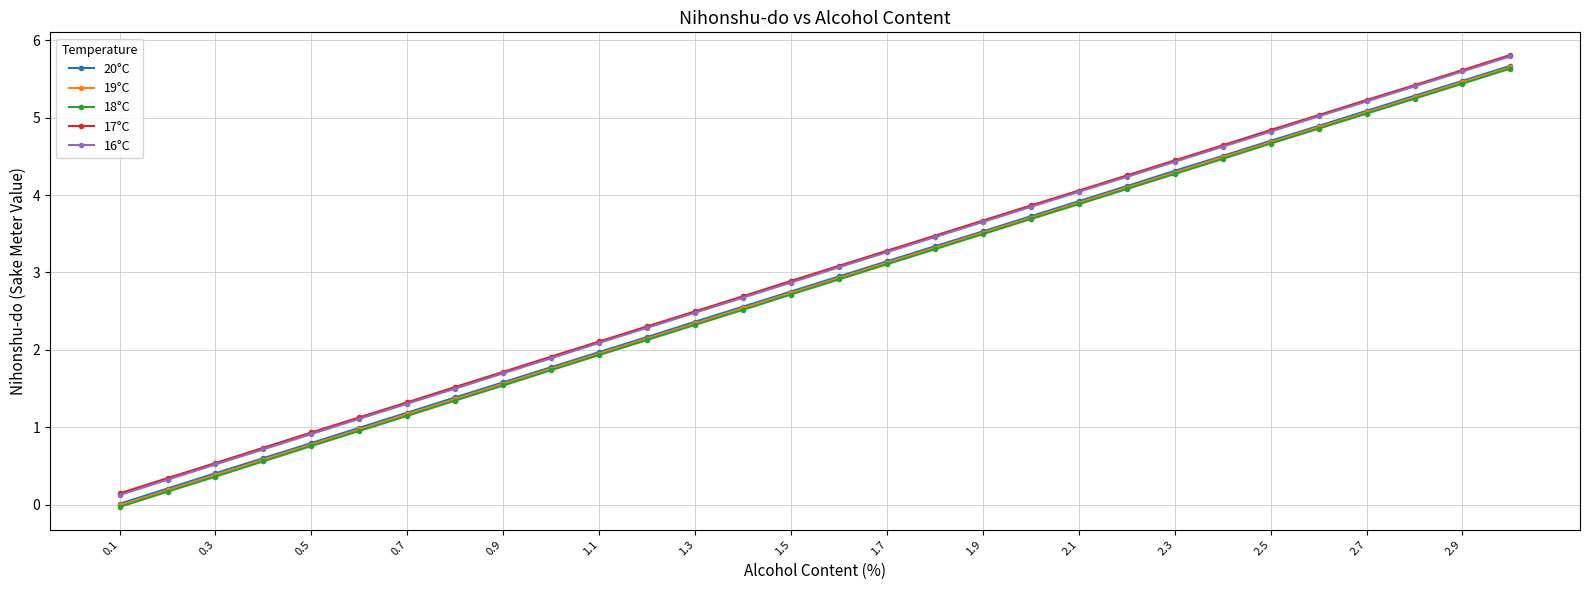

What is the value of the 18°C point at the 11th from the left?

1.9